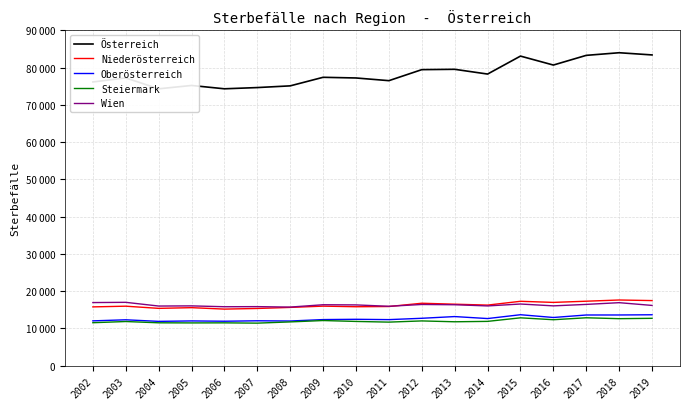

At which category is the sum across all series the highest?

2018